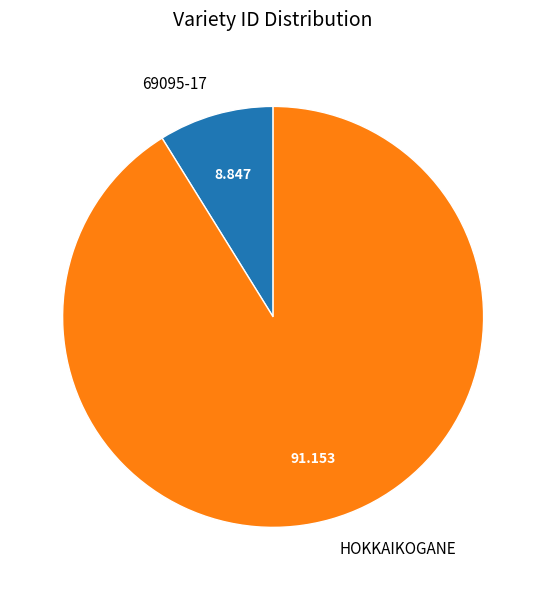

Which slice is the largest?

HOKKAIKOGANE